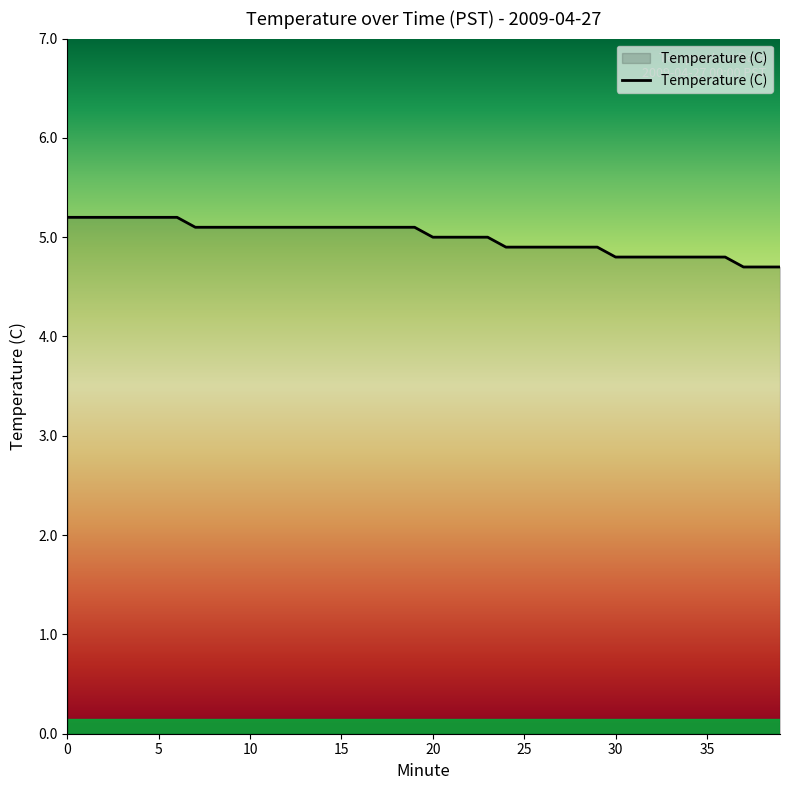

What is the smallest value displayed?

4.7